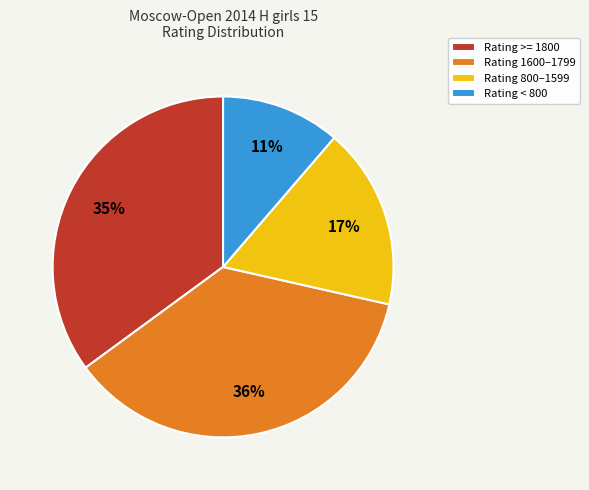

Which slice is the largest?

Rating 1600–1799